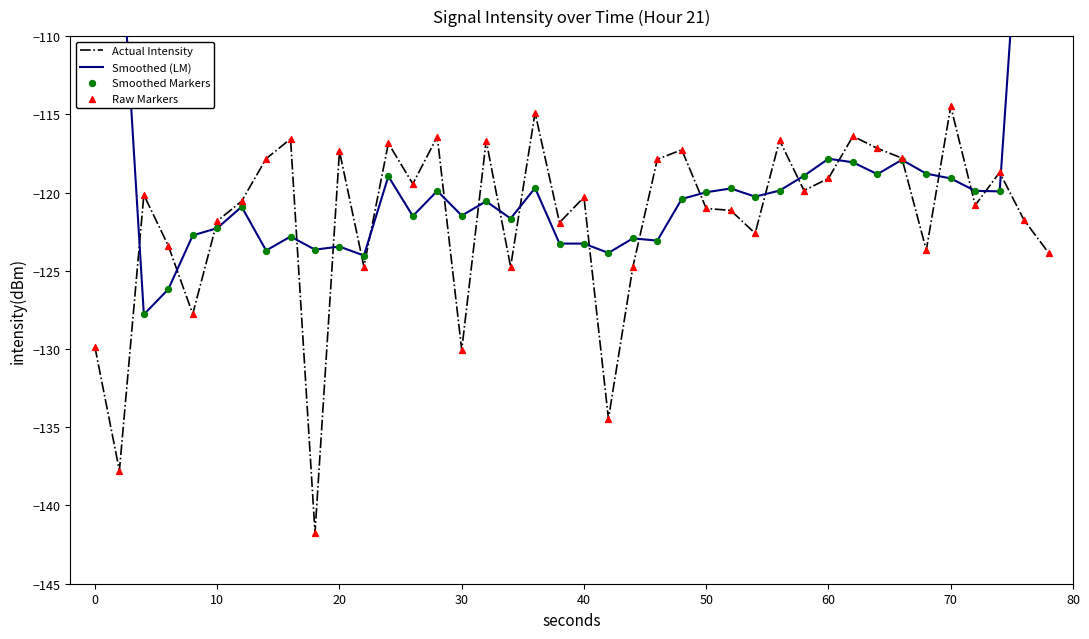

Which series contains the highest Y value?

Smoothed (LM)